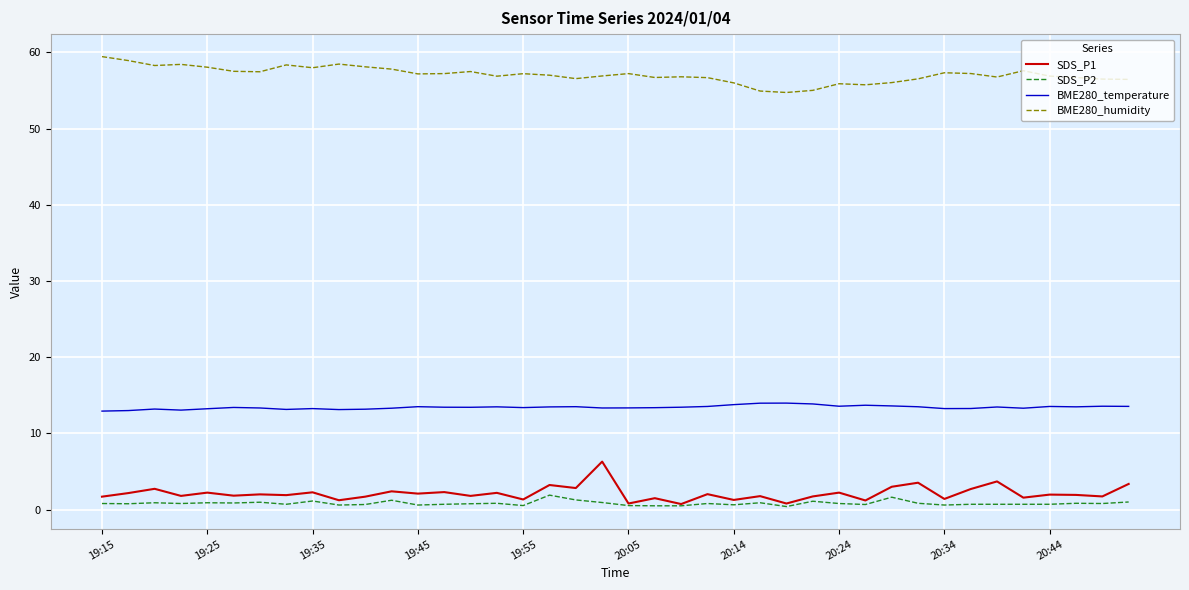

True or false: BME280_humidity and BME280_temperature intersect in this chart.

False